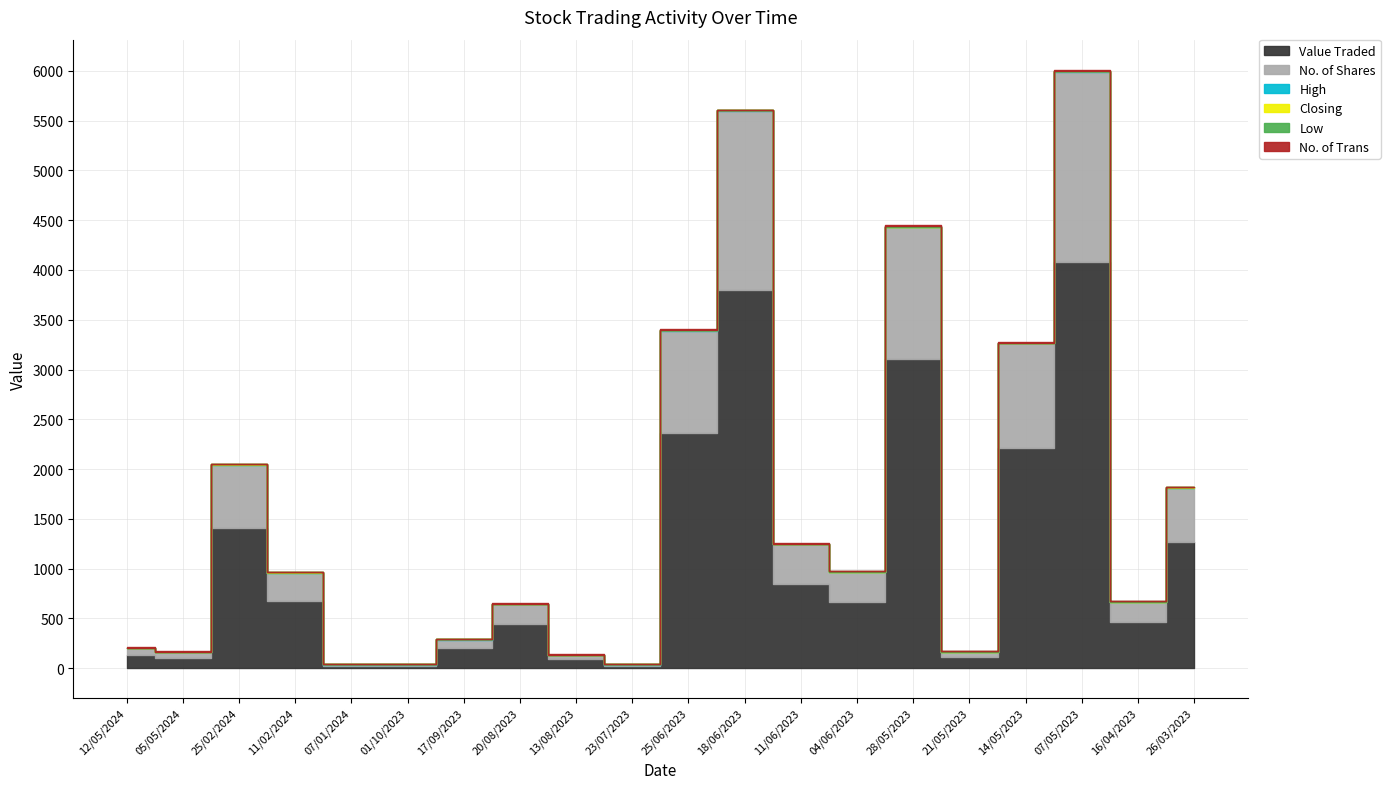

Which series ends up on top after the final intersection of No. of Trans and High?

No. of Trans